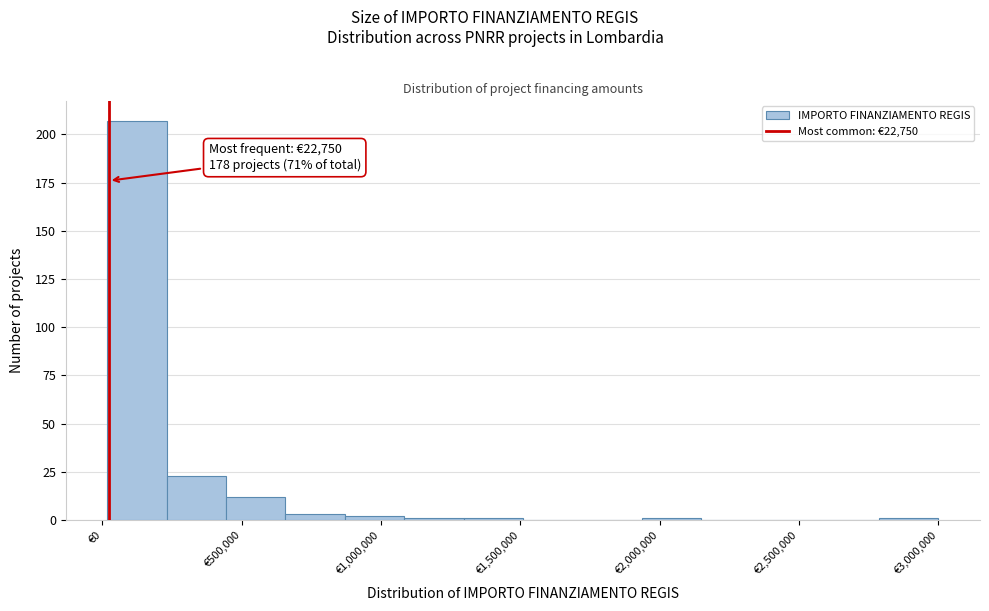

Which range on the x-axis has the tallest bar?

0 to 250000